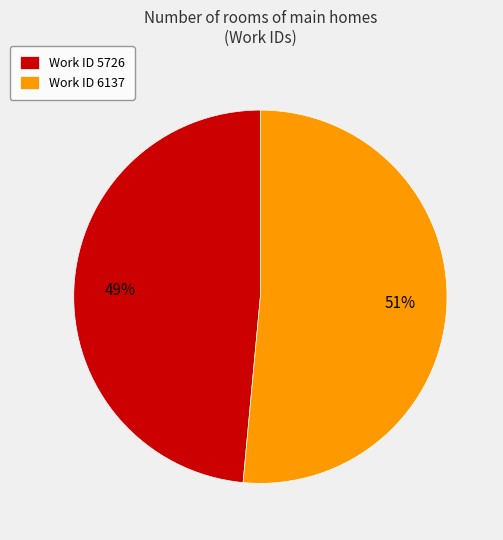

Which category has the biggest portion of the pie?

Work ID 6137